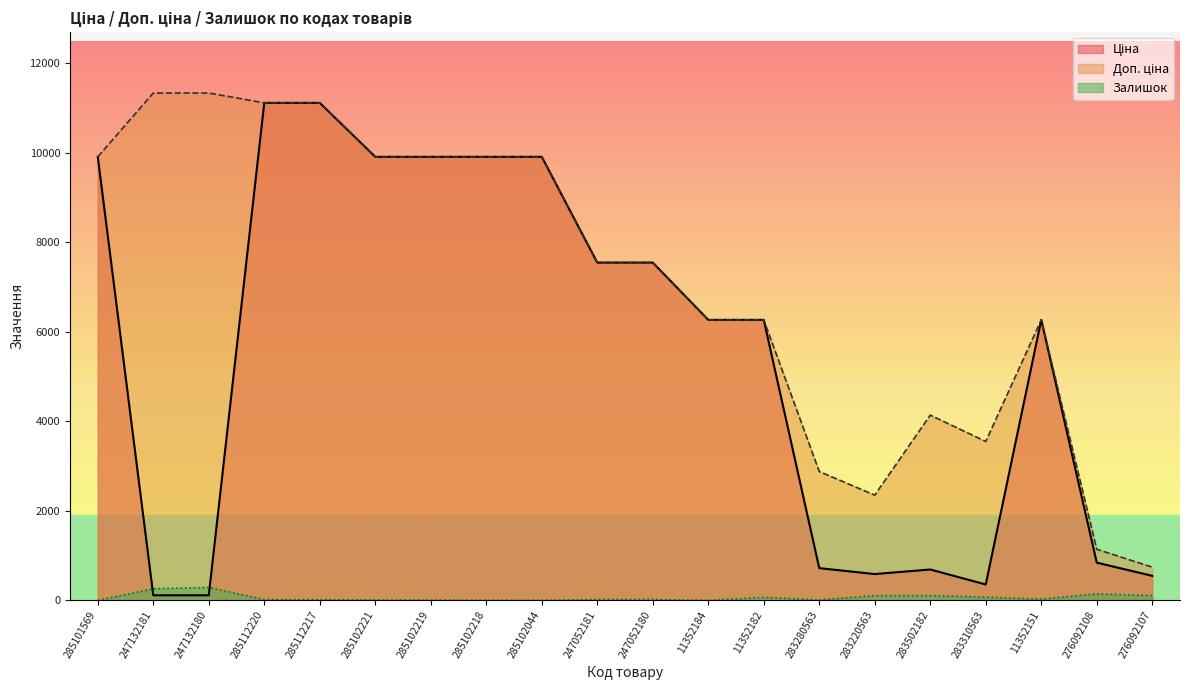

Which series has the widest spread of values?

Ціна